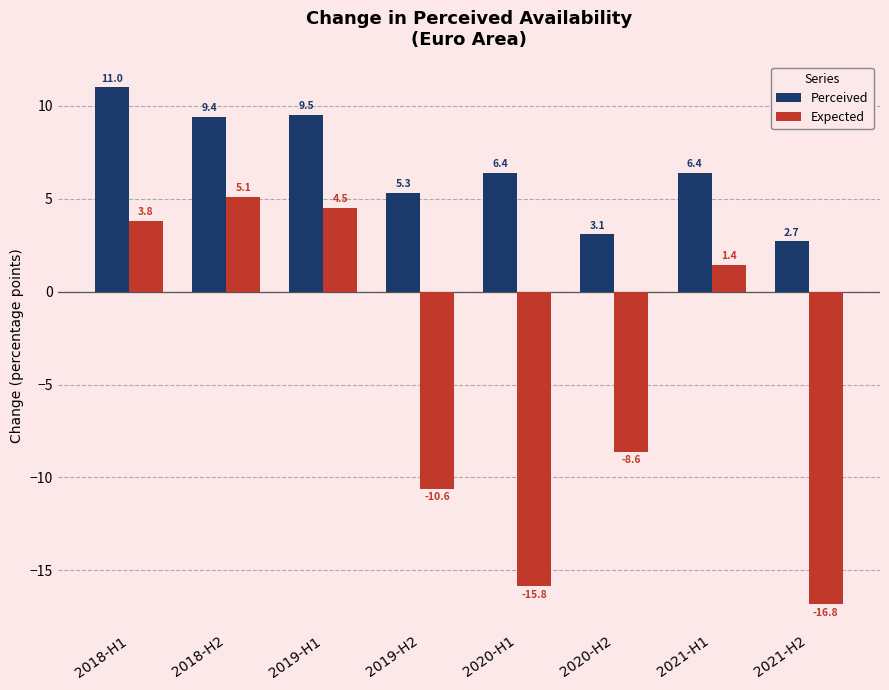

How many bars are there in each group?

2